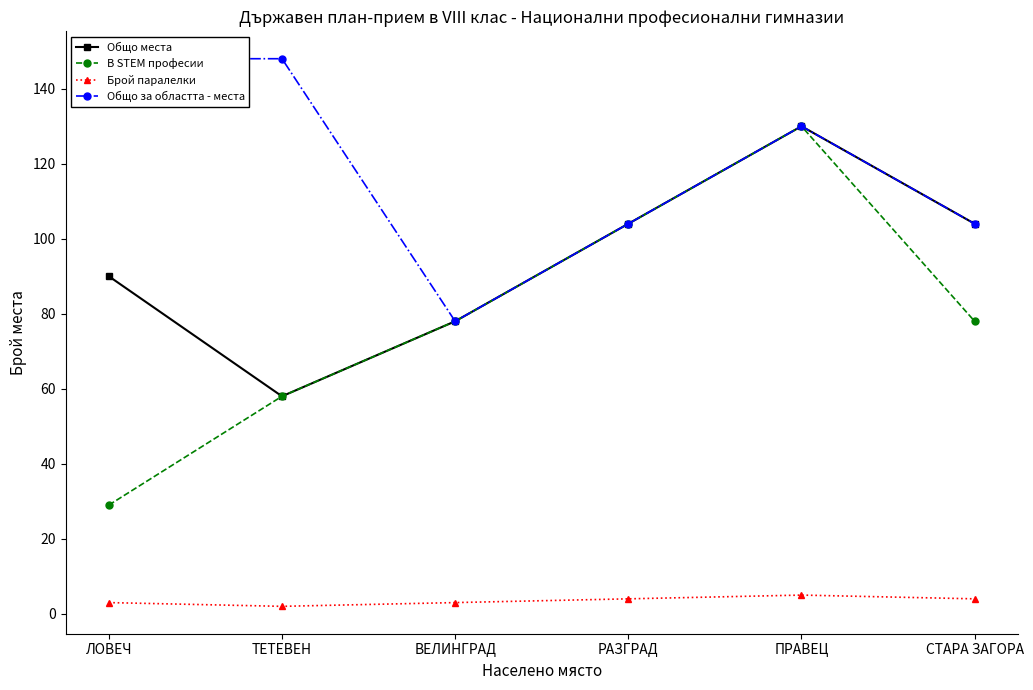

At which category does Брой паралелки reach its first local valley?

ТЕТЕВЕН